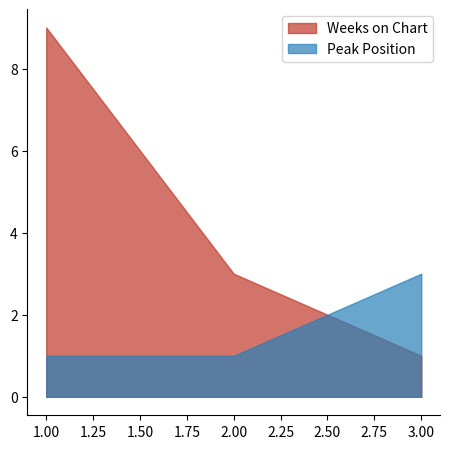

Rank the series at 2 from highest to lowest value.

Weeks on Chart, Peak Position